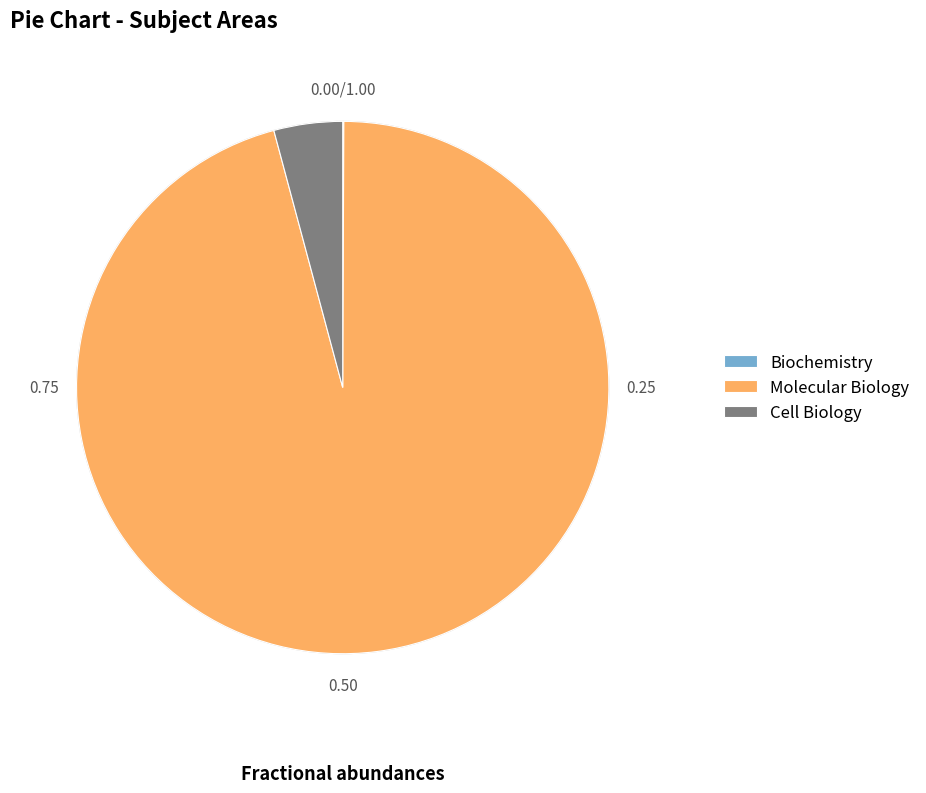

Combined, do Molecular Biology and Cell Biology account for over 50%?

Yes